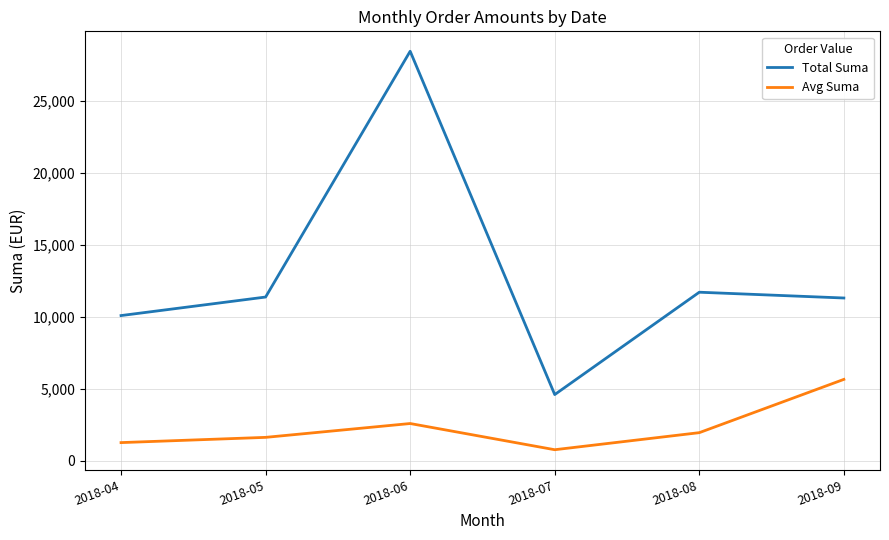

At 2018-06, list the series in order from largest to smallest.

Total Suma, Avg Suma